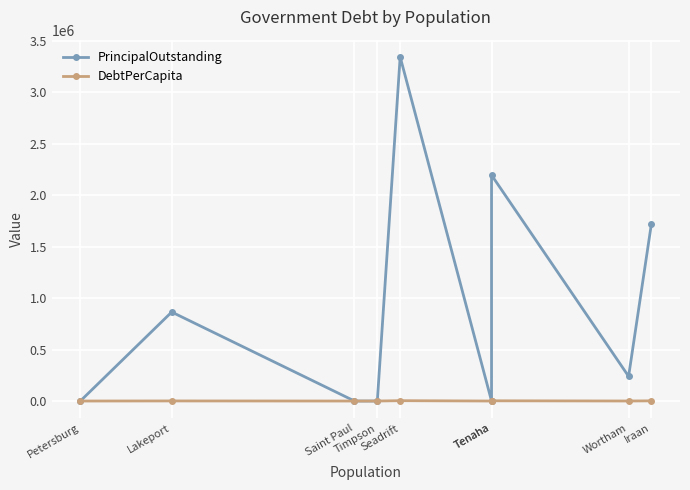

Which category has the lowest value across all series?

Petersburg